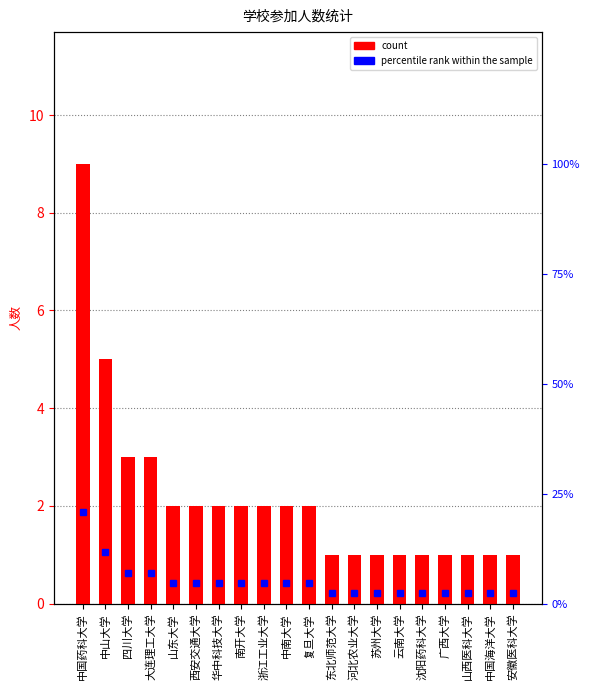

What is the value of the count bar at the 10th from the left?

2.0